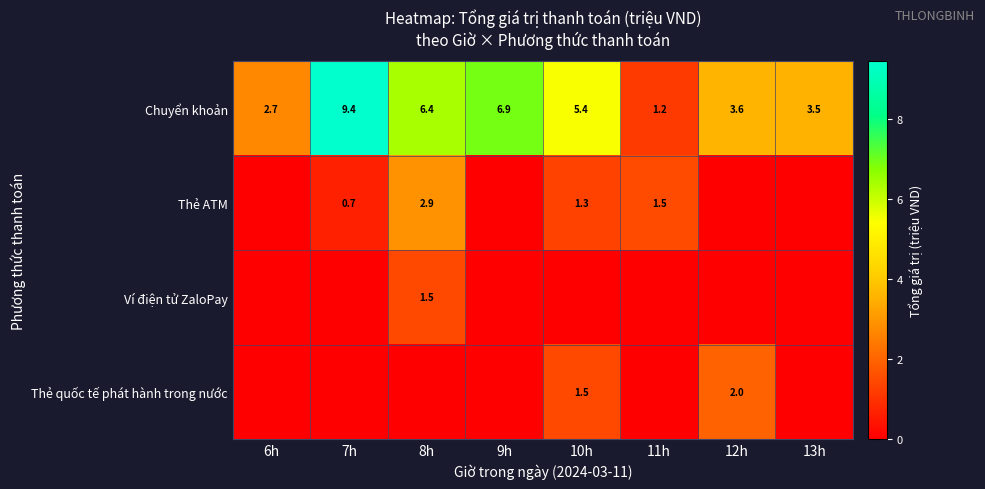

Rank the categories by Chuyển khoản value from lowest to highest.

11h, 6h, 13h, 12h, 10h, 8h, 9h, 7h